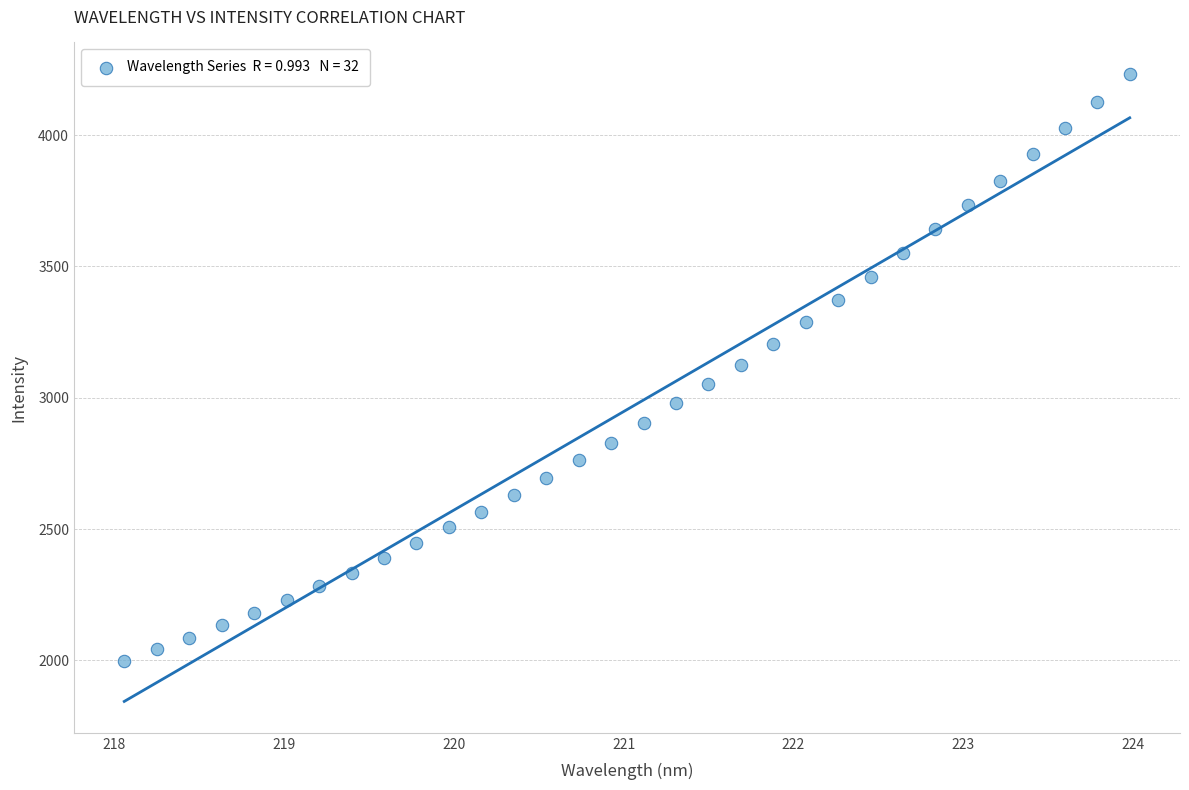

What is the range of X values (max minus min)?

5.9